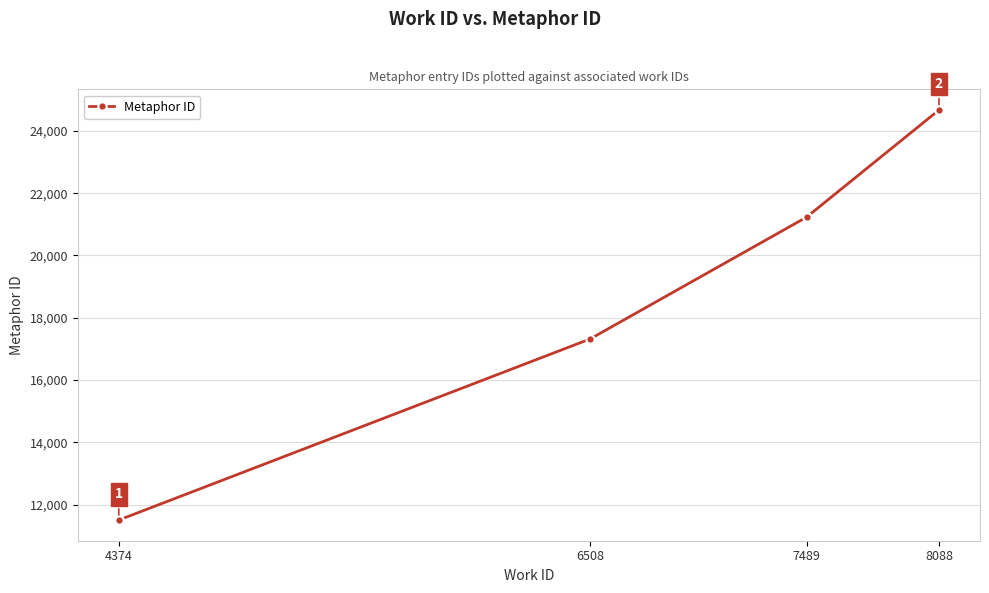

Is it true that the value at 8088 is 13235?

False